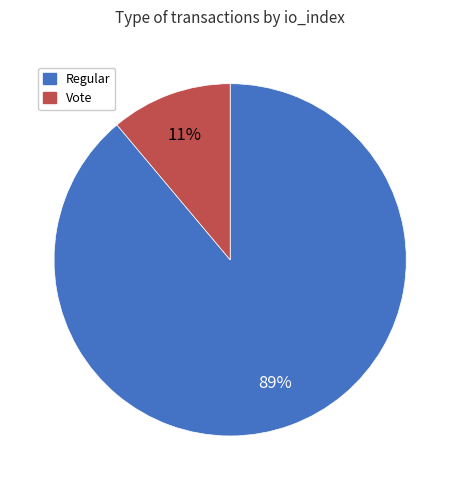

Which category accounts for the majority?

Regular